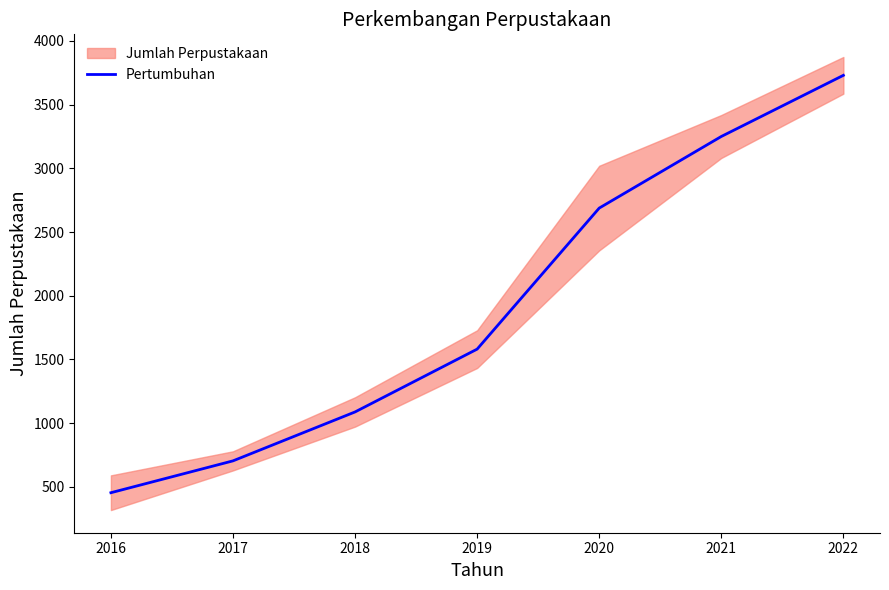

List the labels in order of value, largest first.

2022, 2021, 2020, 2019, 2018, 2017, 2016